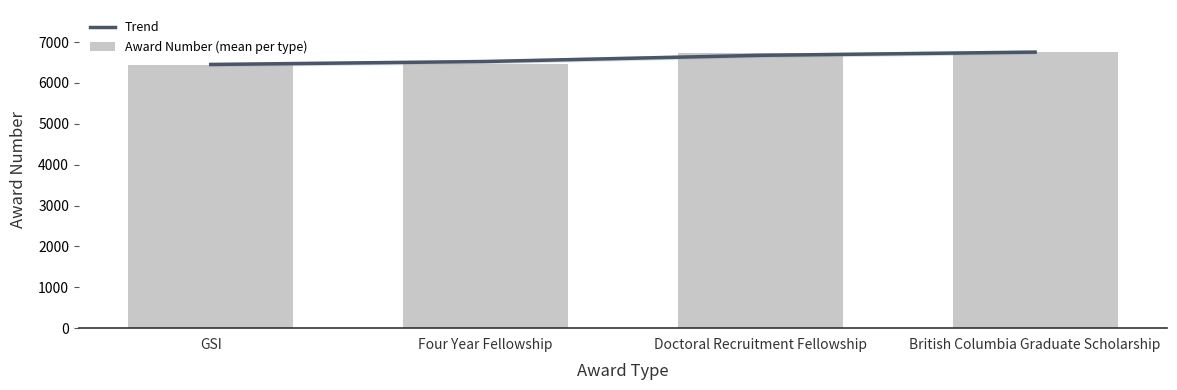

The Award Number (mean per type) series shows 6768.0 at British Columbia Graduate Scholarship. True or false?

True